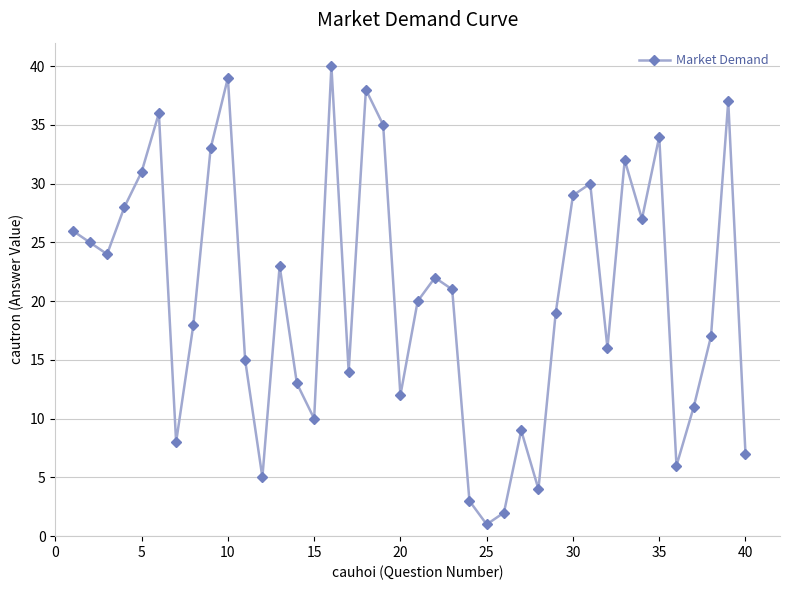

How many data points are less than 21?

20